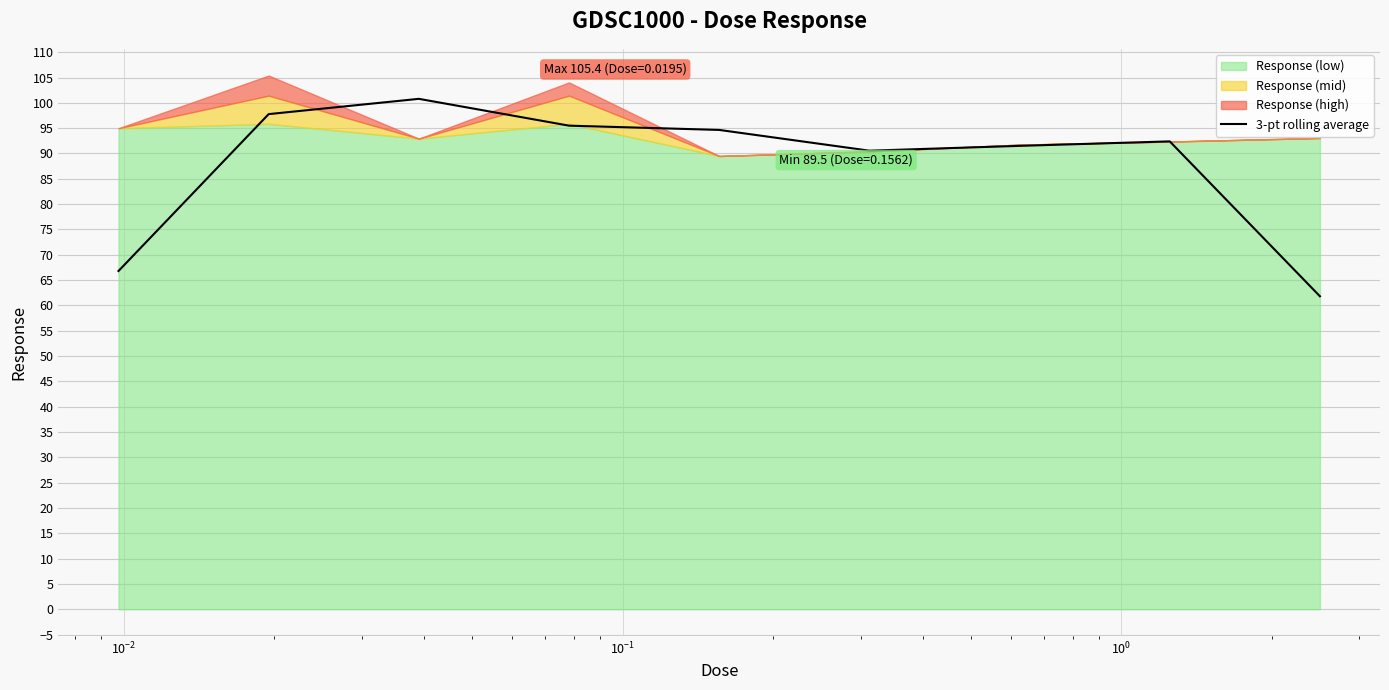

What is the maximum value for 3-pt rolling average?

100.8